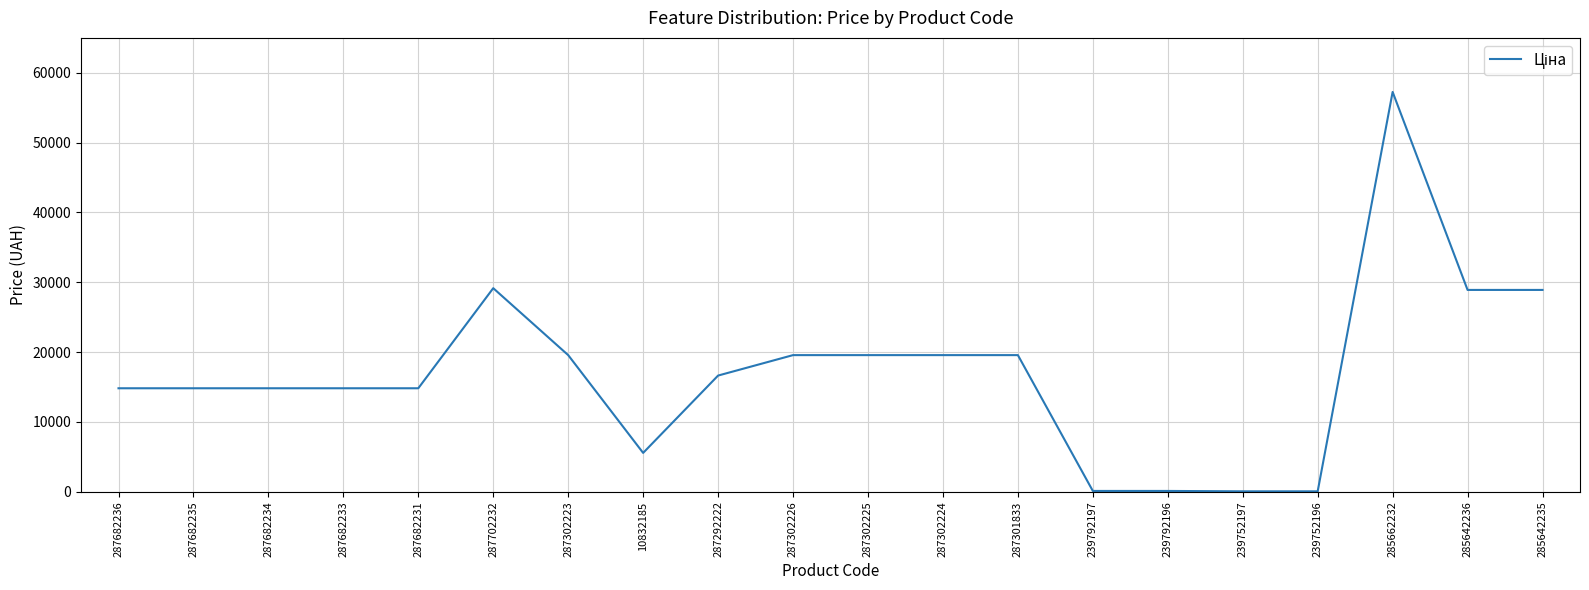

What is the sum of the values at 285662232 and 287682236?

72075.6